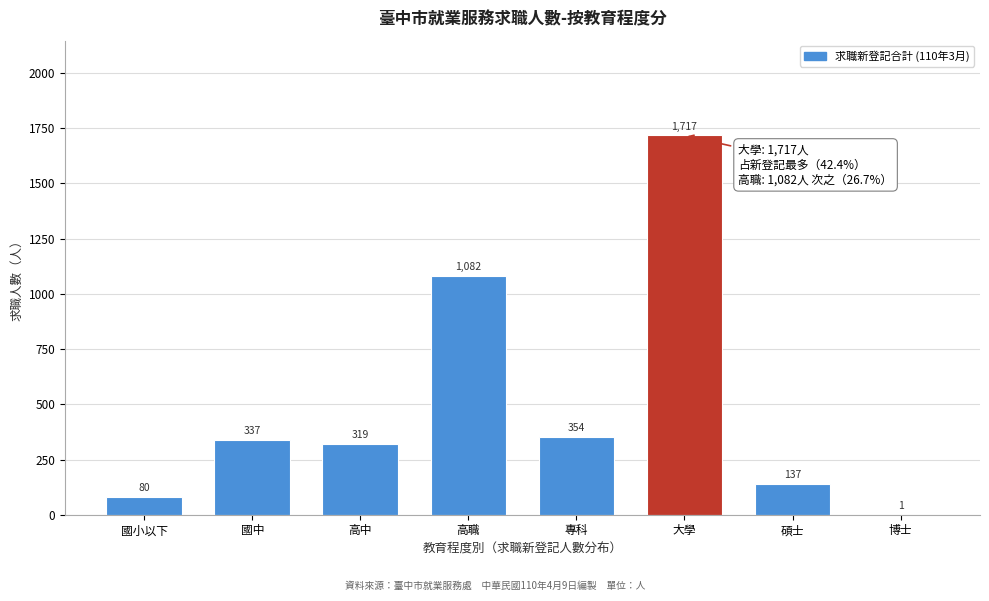

Reading left to right, list all the values displayed in this chart.

國小以下=80	國中=337	高中=319	高職=1082	專科=354	大學=1717	碩士=137	博士=1